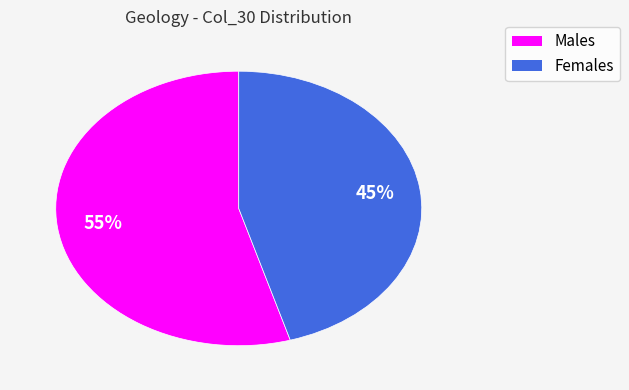

Count the number of slices in the pie.

2